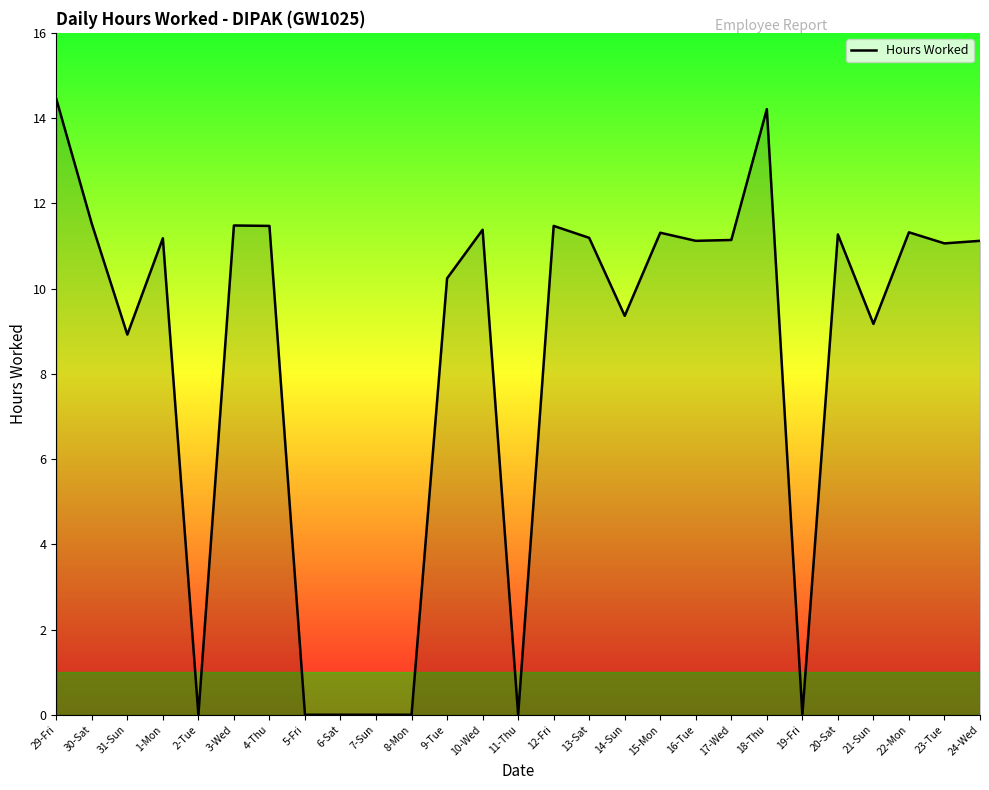

How many lines are shown in the chart?

1